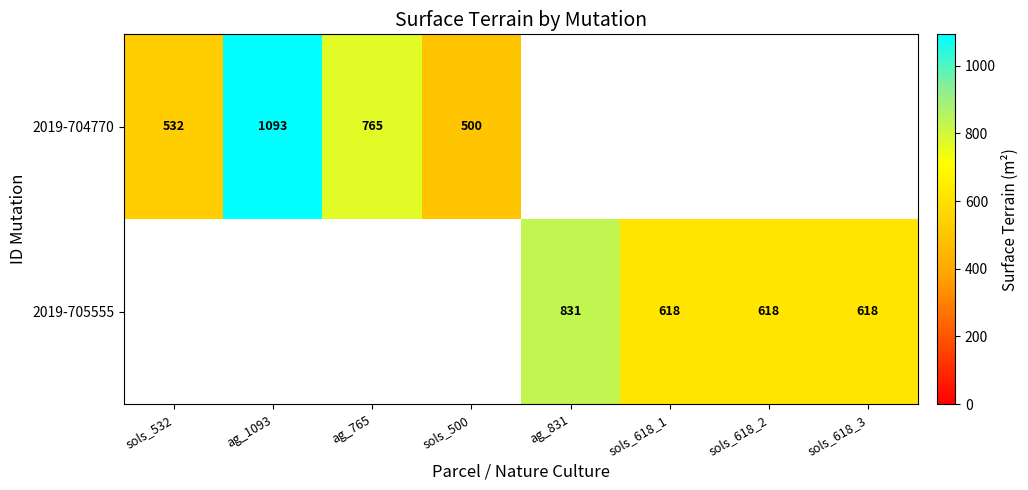

The value of 2019-705555 at sols_618_2 is 333. True or false?

False